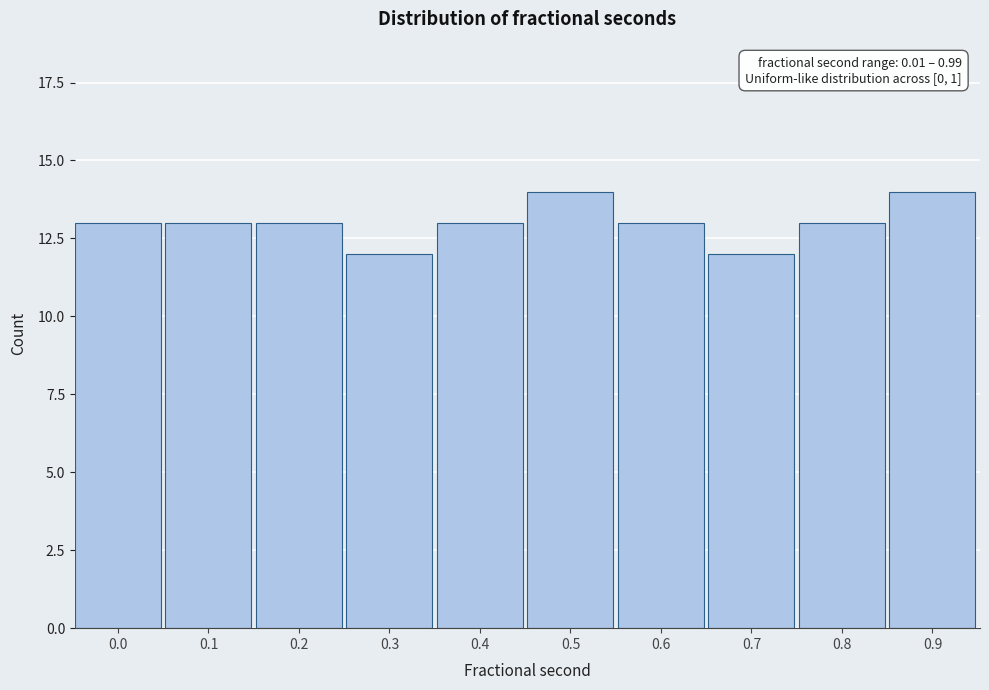

Reading left to right, extract all data points from this chart.

13	13	13	12	13	14	13	12	13	14